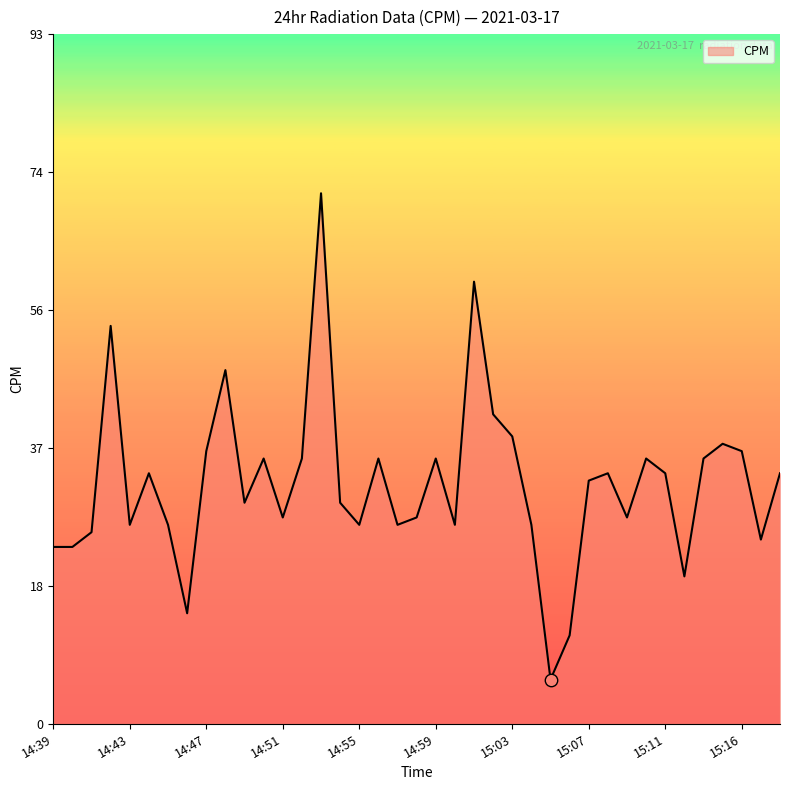

What is the difference between the maximum and minimum values?

66